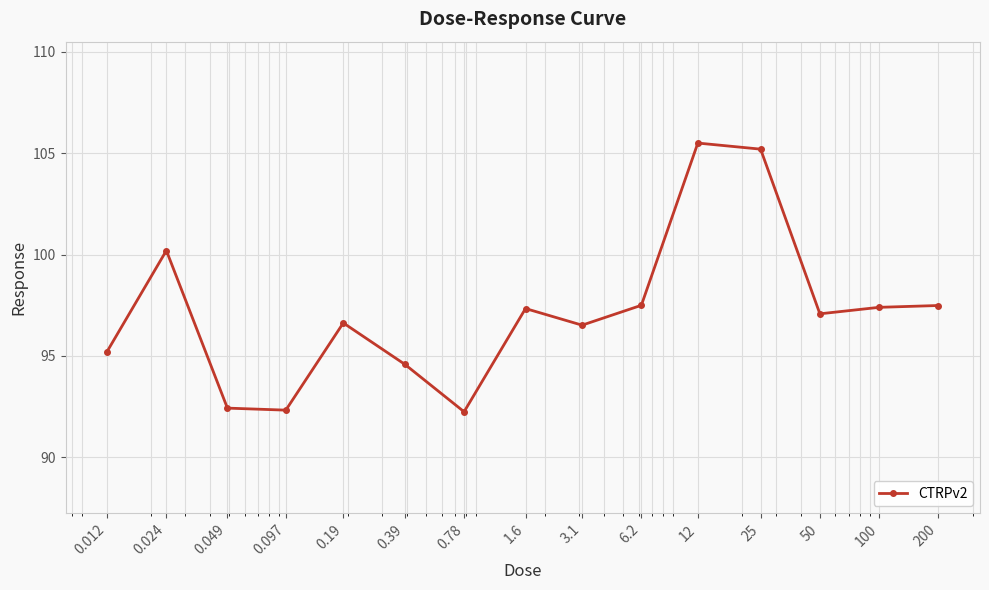

What is the sum of all values?

1457.7